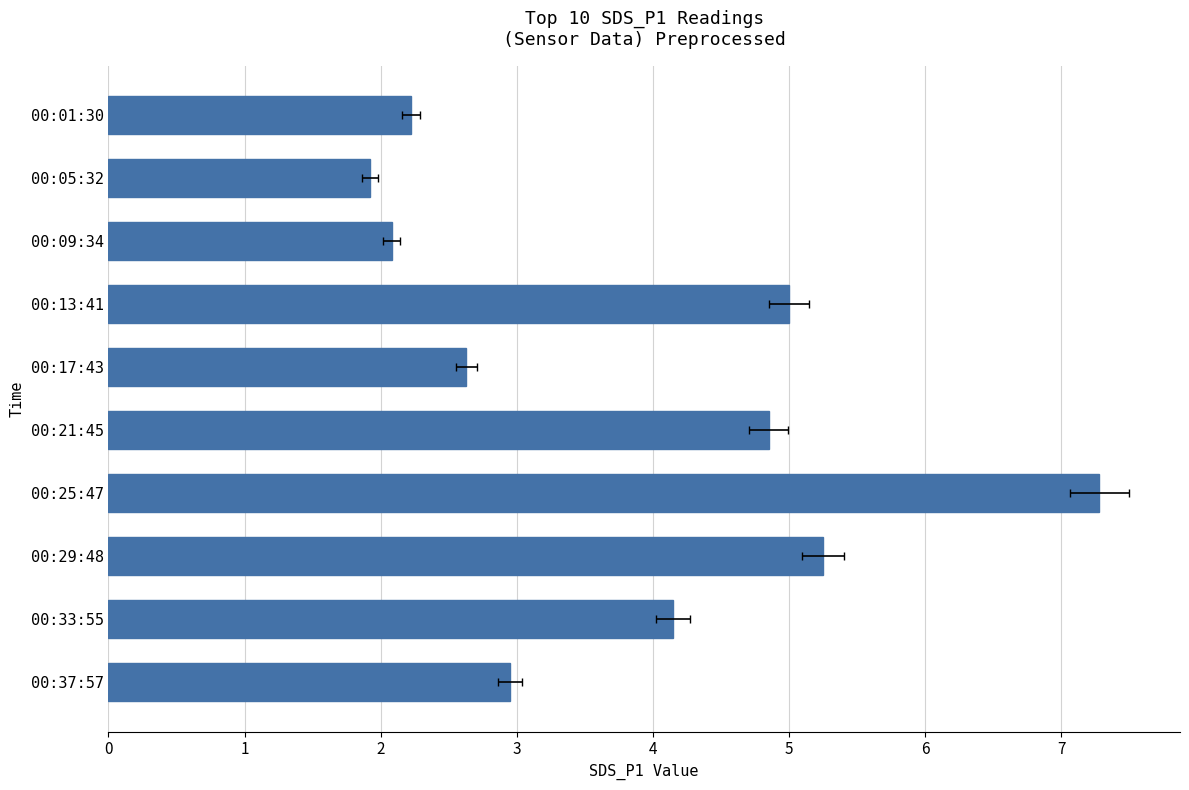

Rank the categories by value from highest to lowest.

00:25:47, 00:29:48, 00:13:41, 00:21:45, 00:33:55, 00:37:57, 00:17:43, 00:01:30, 00:09:34, 00:05:32